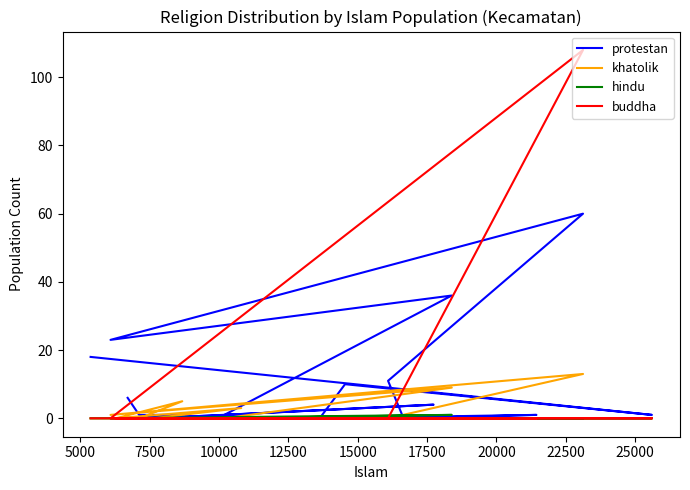

How many series are shown in this chart?

4